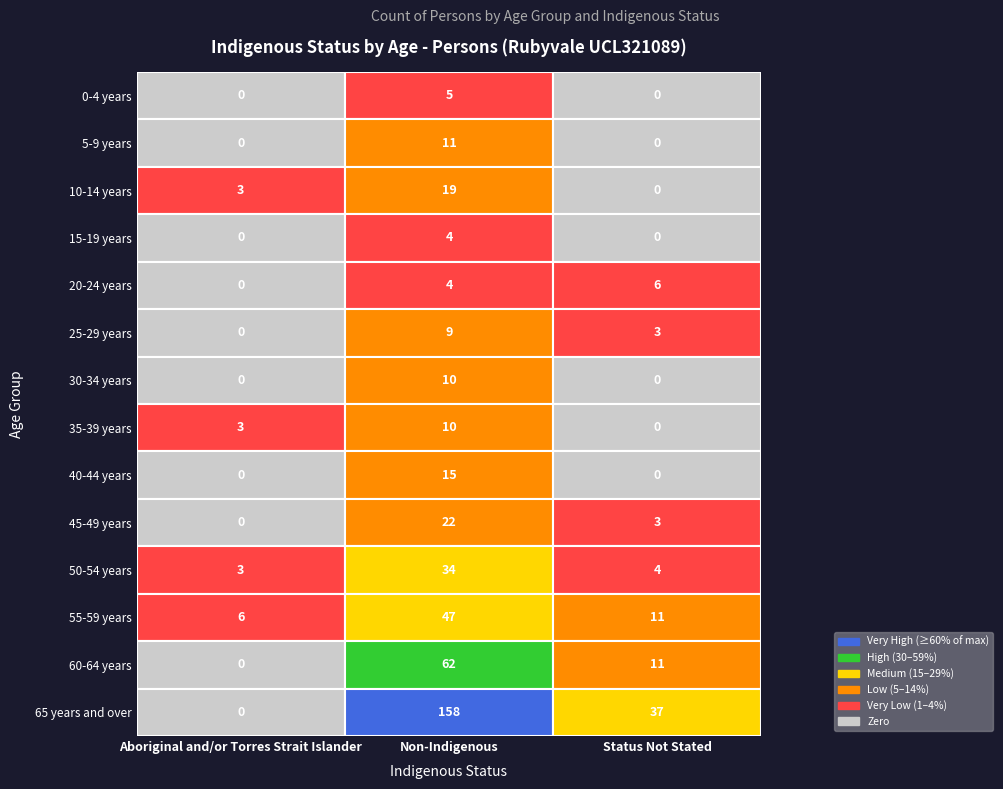

List the series in order of their peak value, lowest first.

15-19 years, 0-4 years, 20-24 years, 25-29 years, 30-34 years, 35-39 years, 5-9 years, 40-44 years, 10-14 years, 45-49 years, 50-54 years, 55-59 years, 60-64 years, 65 years and over